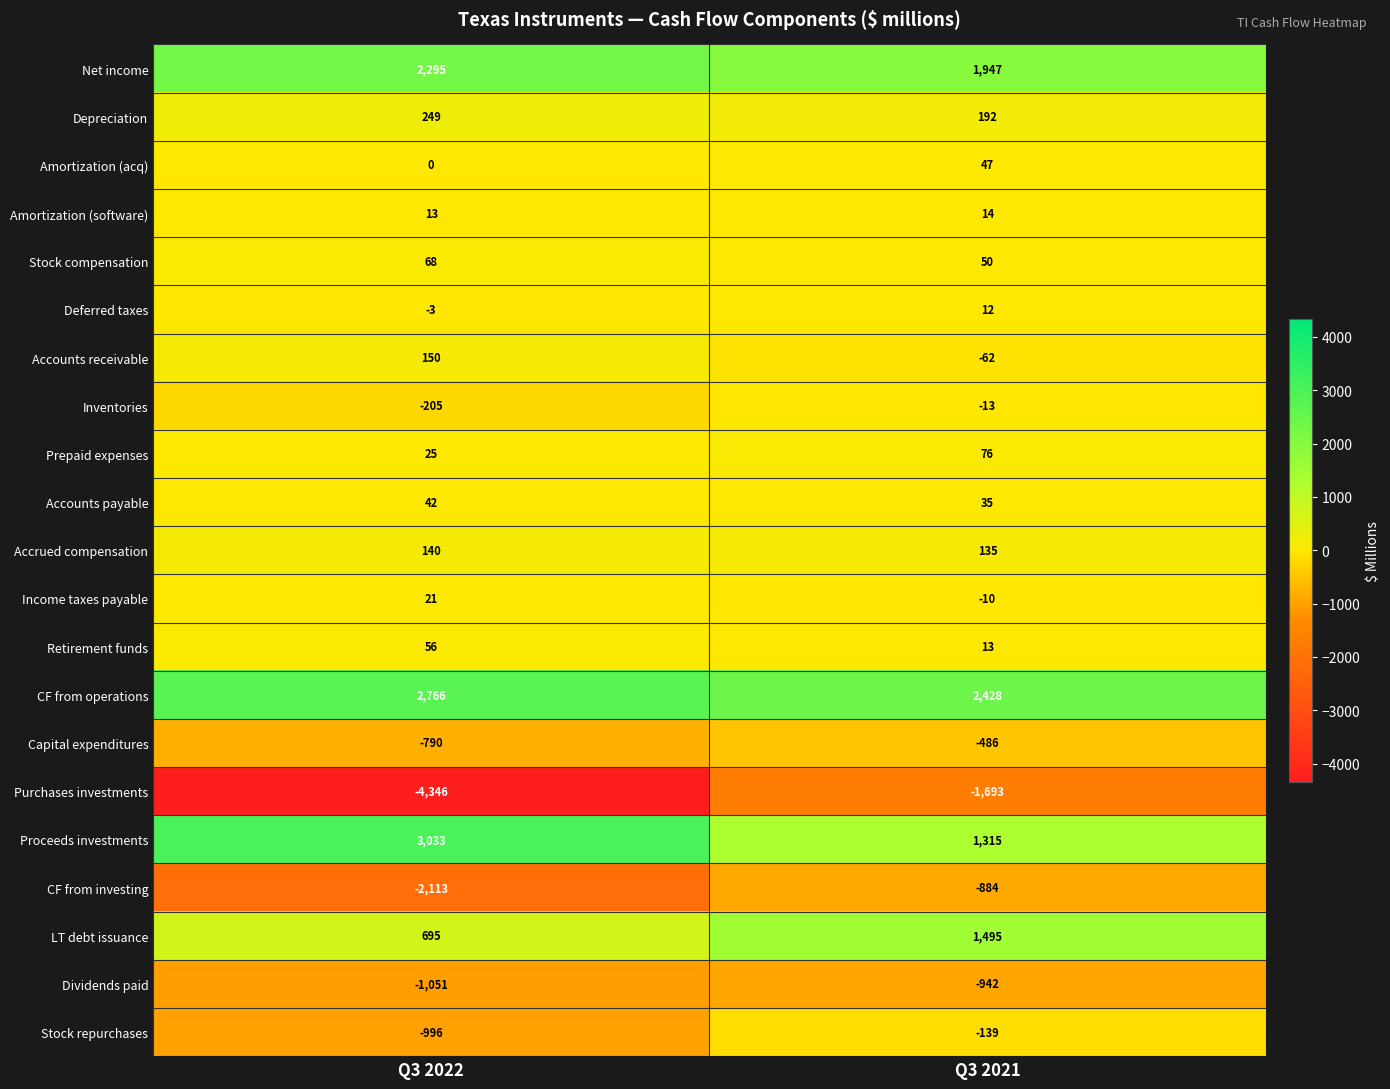

Which series changed the most between Q3 2022 and Q3 2021?

Purchases investments